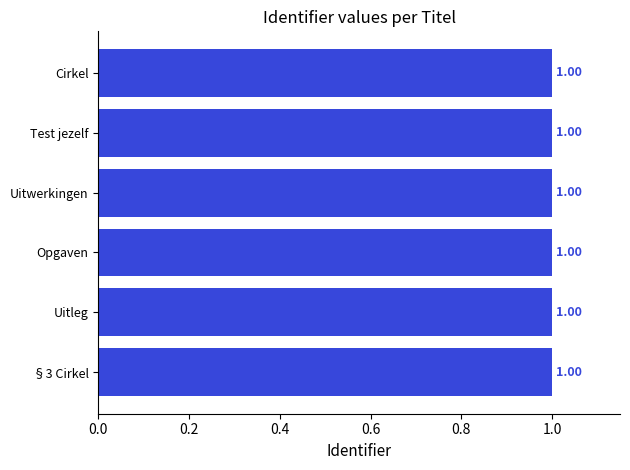

Approximately how many times larger is the value at §3 Cirkel compared to Cirkel?

1.0